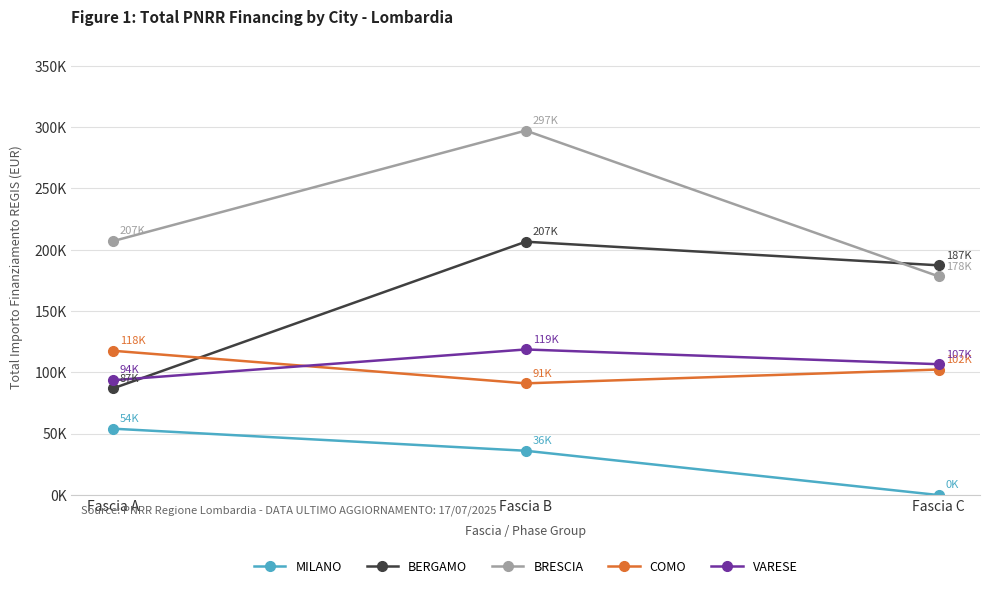

Reading left to right, what are all the values shown in this chart?

MILANO: 54144.9	36123.8	0.0
BERGAMO: 86897.1	206570.0	187321.8
BRESCIA: 207004.3	297194.3	178303.9
COMO: 117672.3	91090.4	102374.3
VARESE: 93652.0	118724.5	106693.6